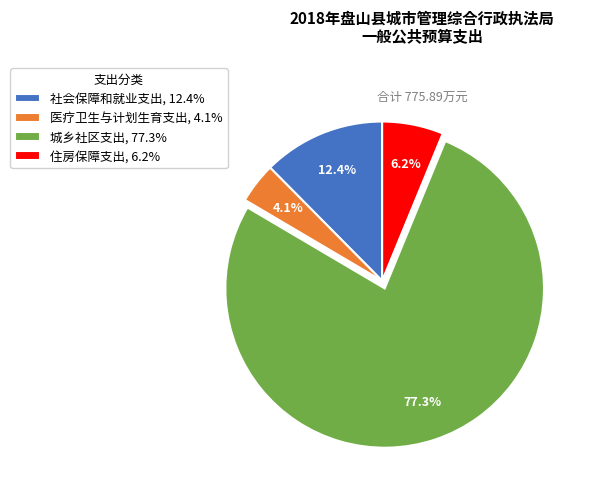

Is the sum of 城乡社区支出 and 住房保障支出 greater than half?

Yes